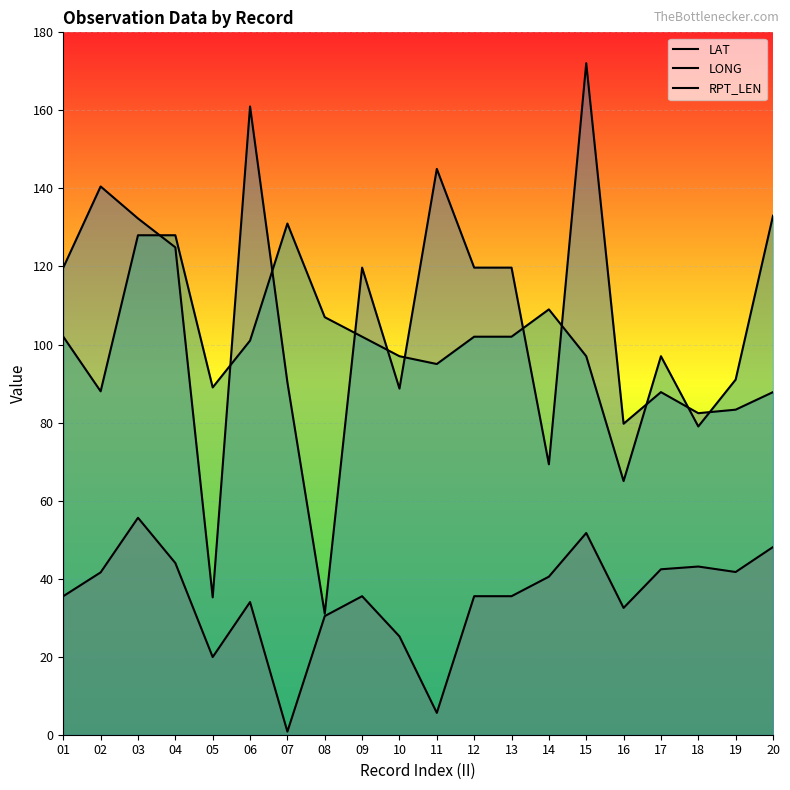

How many values in the RPT_LEN series exceed 102?

6